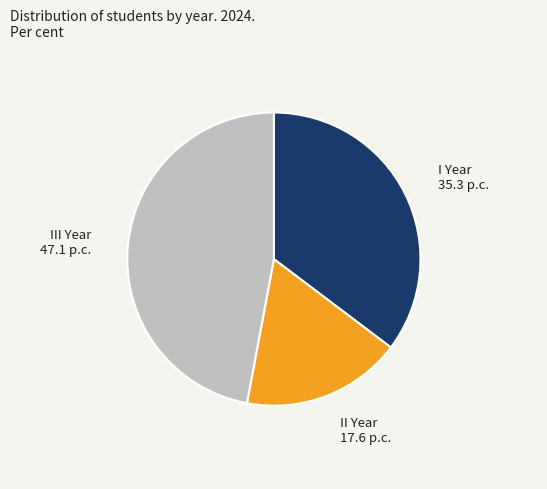

True or false: I Year accounts for 41% of the total.

False